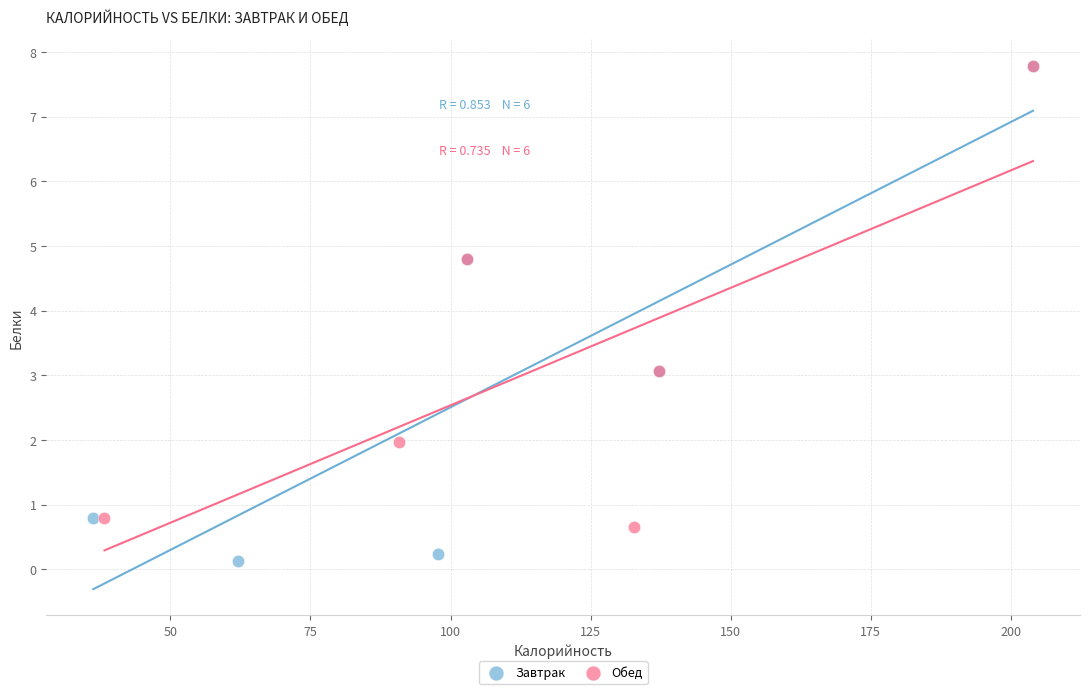

Which series contains the lowest Y value?

Завтрак